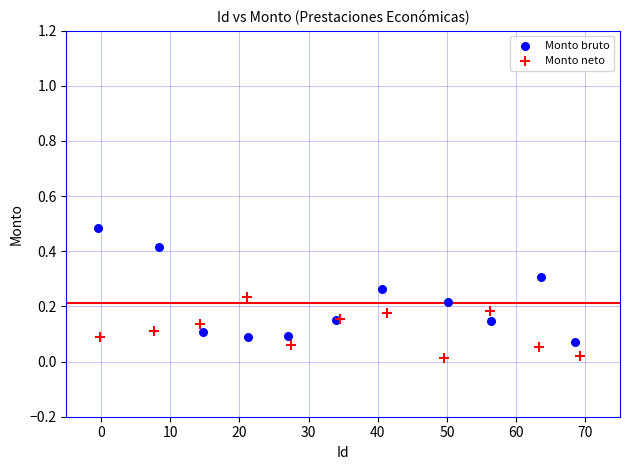

What are all the series names shown in the legend?

Monto bruto, Monto neto